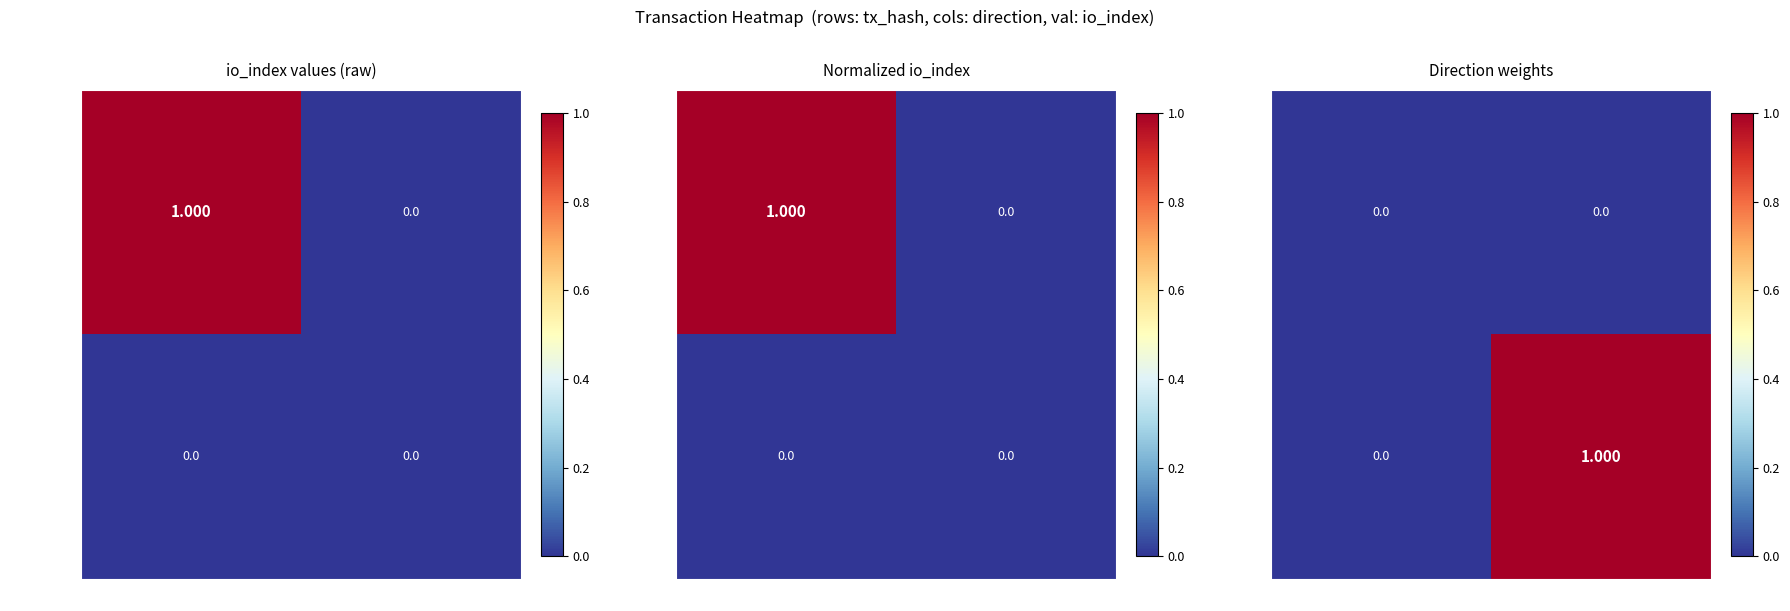

Between 1 and -1, which is larger?

1